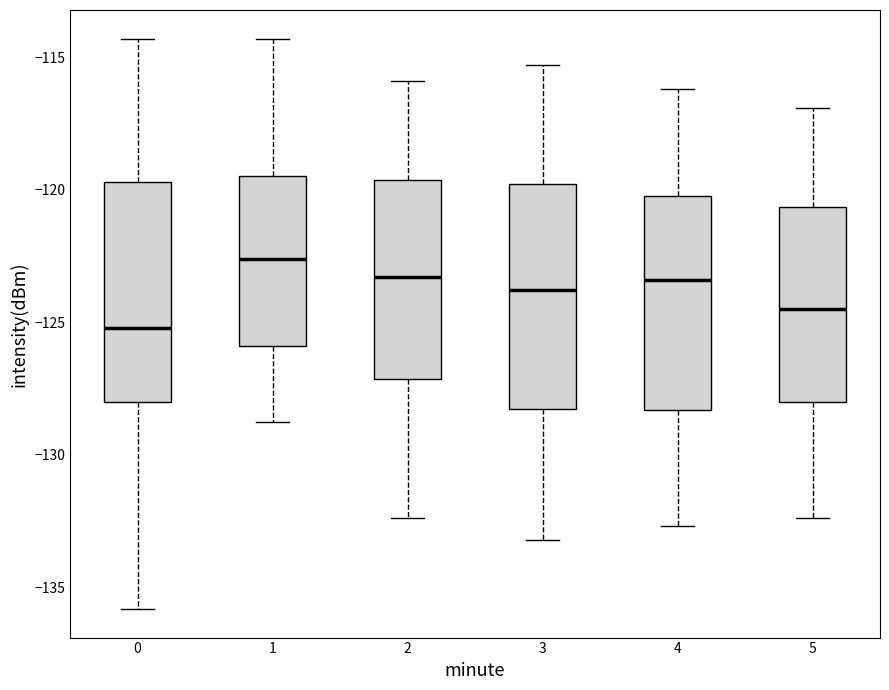

Where is the upper edge of the box at x = 1 on the y-axis? The values are not printed on the chart, so give them approximately, as read against the axis.

-119.5